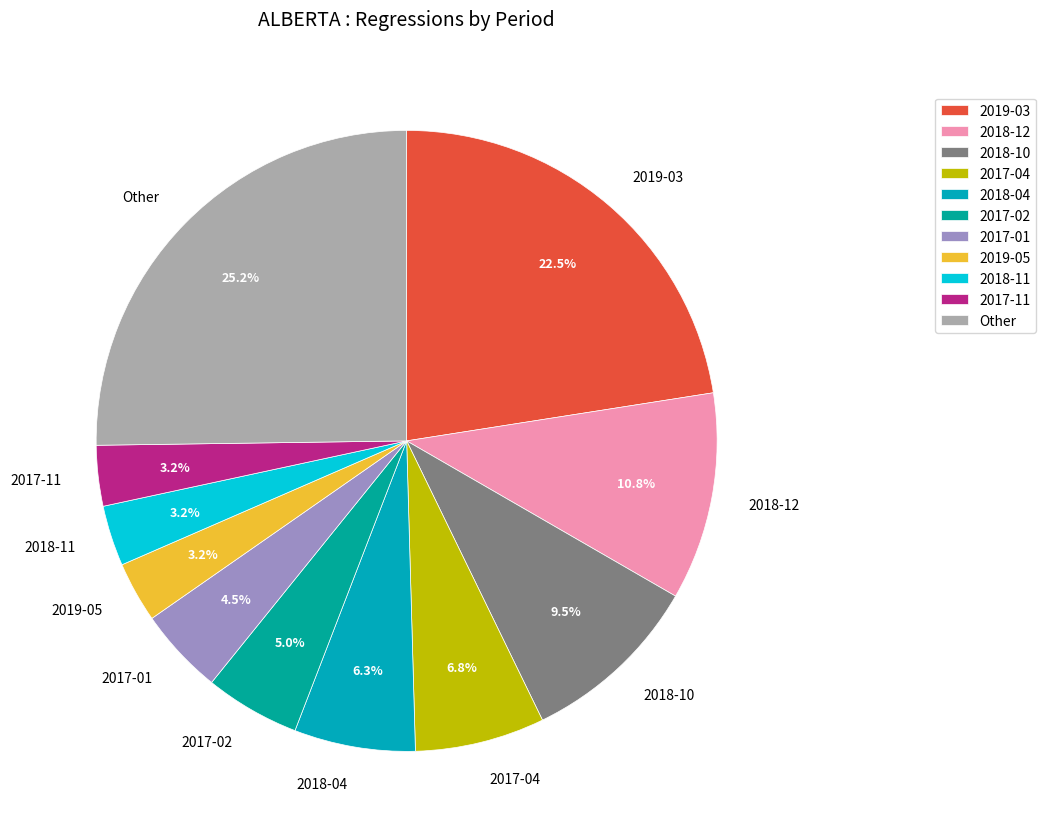

What is the largest slice in the pie chart?

Other